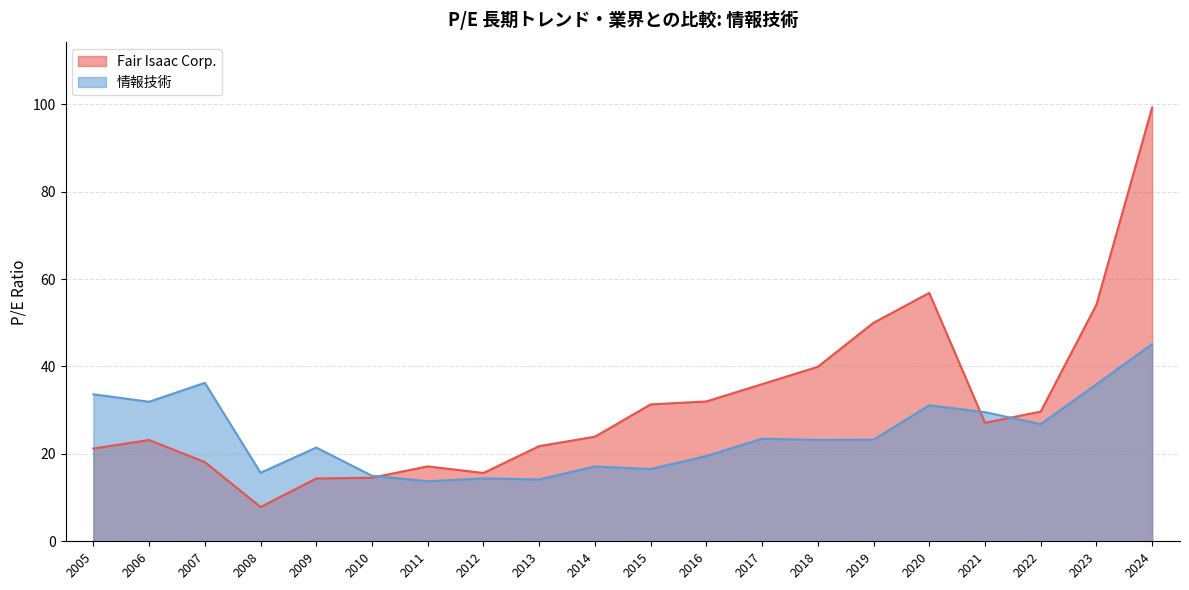

Reading left to right, list all the values displayed in this chart.

Fair Isaac Corp.: 21.2	23.2	18.1	7.8	14.4	14.6	17.1	15.6	21.8	23.9	31.3	32.0	36.0	39.9	50.0	56.8	27.1	29.7	54.1	99.3
情報技術: 33.6	31.9	36.2	15.7	21.4	15.0	13.7	14.4	14.2	17.1	16.5	19.5	23.5	23.2	23.2	31.1	29.5	26.8	35.9	45.1